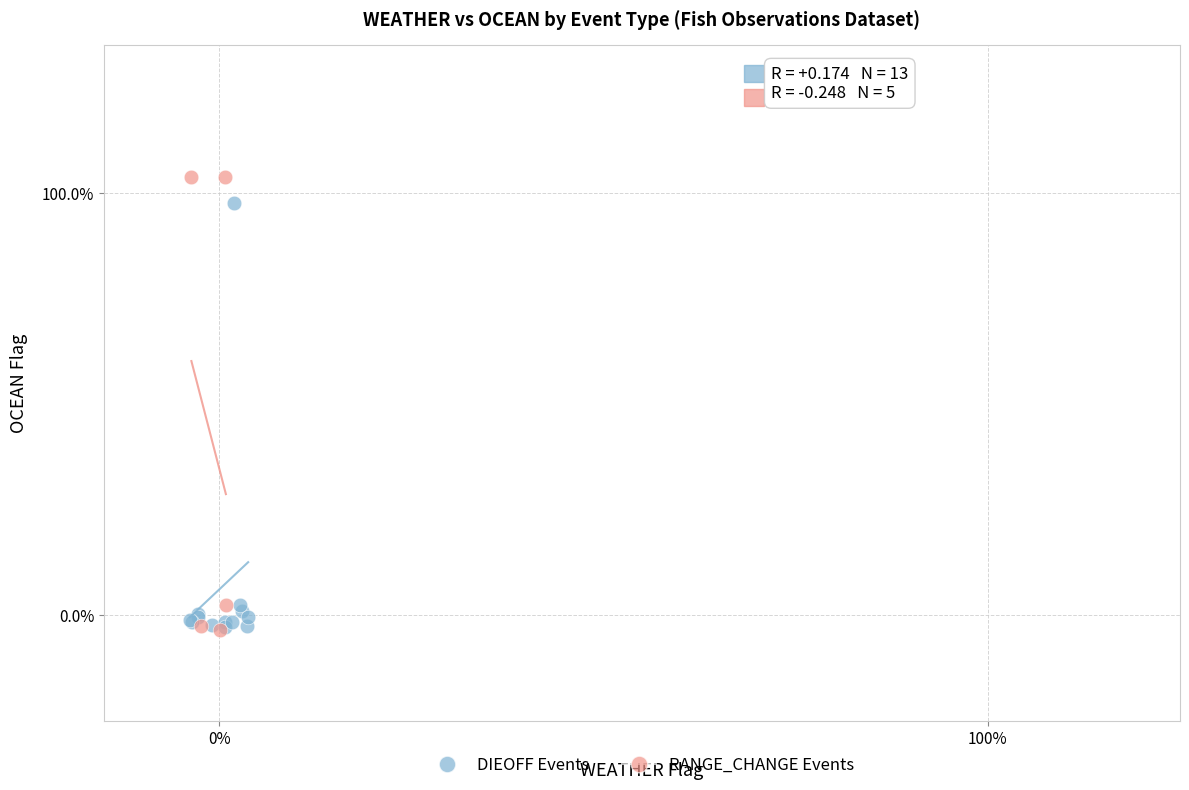

What are all the series names shown in the legend?

DIEOFF Events, RANGE_CHANGE Events